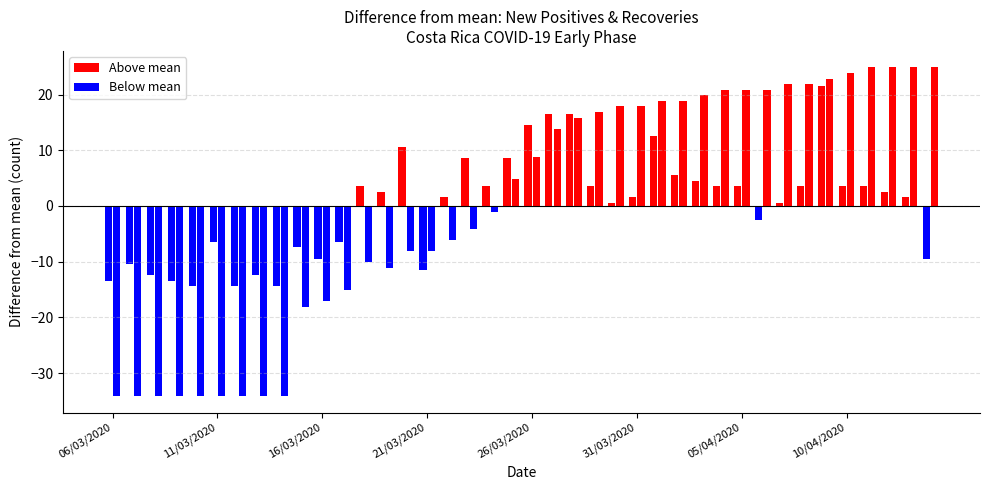

How many data points in nue_posi are above 18?

18